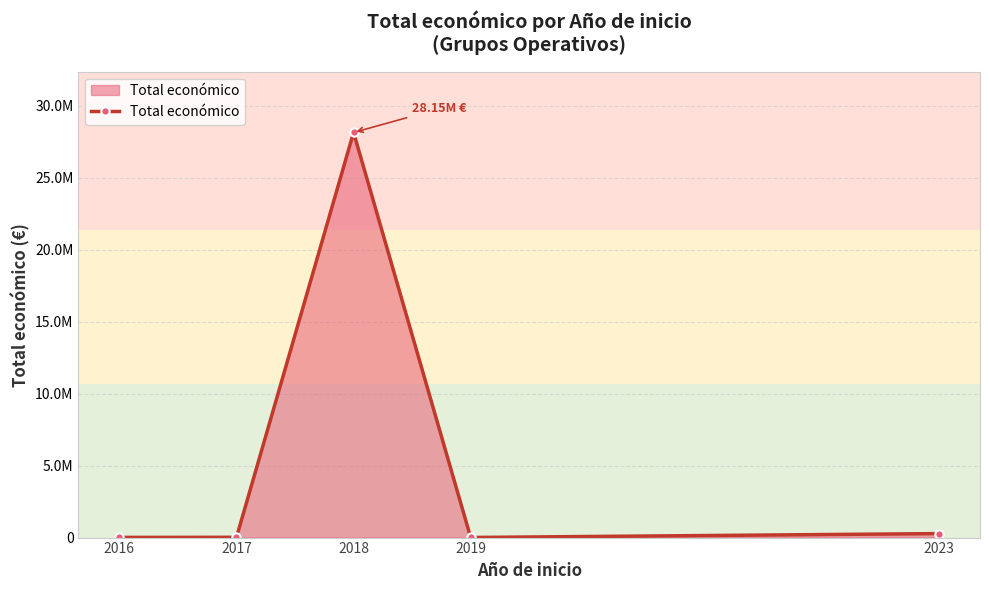

Reading left to right, what are all the values shown in this chart?

12000	19600	28154080	7200	277458